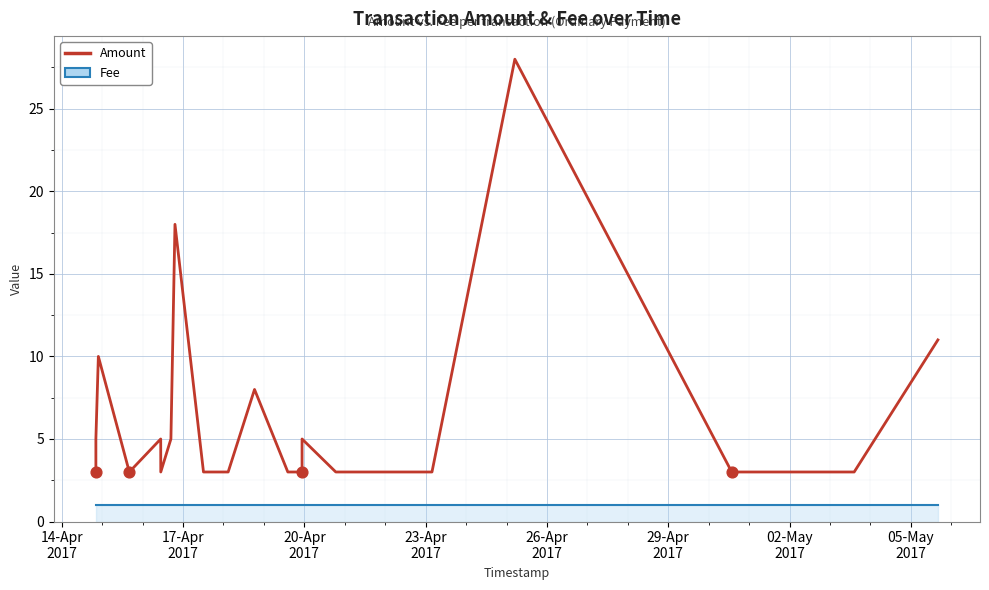

What are all the series names shown in the legend?

Fee, Amount